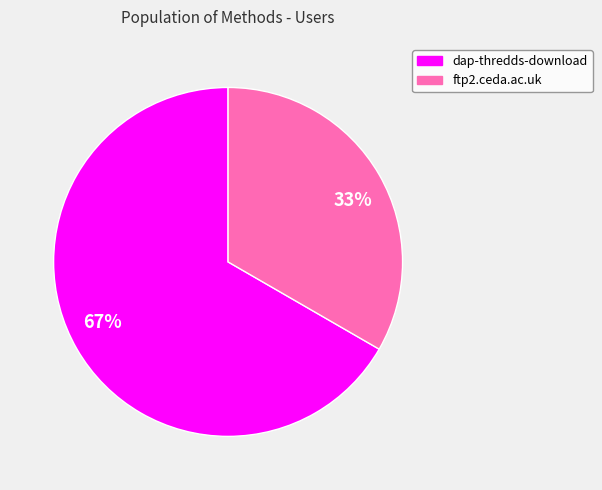

To the nearest percent, what percentage of the pie is dap-thredds-download?

67%